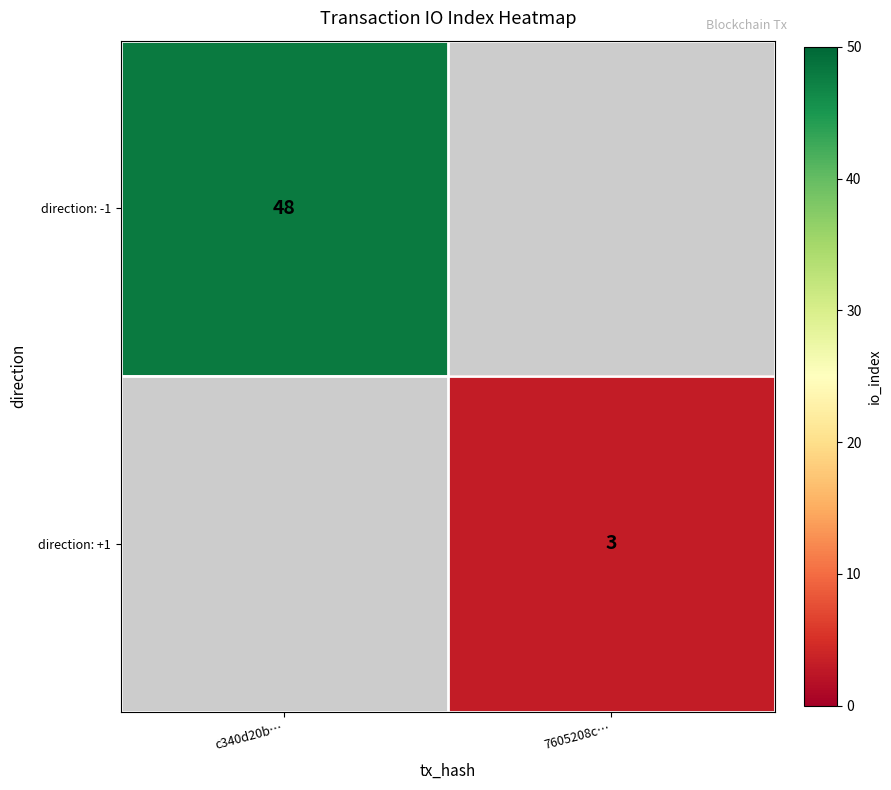

Is the value of direction: -1 at c340d20b… greater than the value of direction: +1 at 7605208c…?

Yes